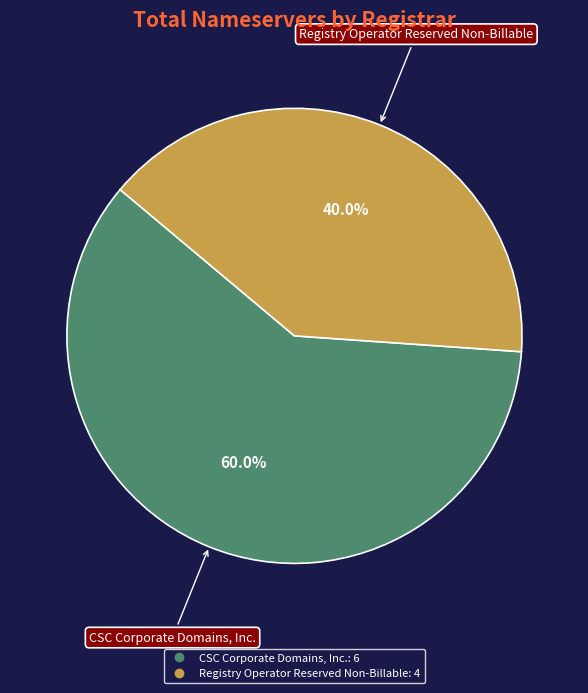

Is there a majority slice in this chart?

Yes